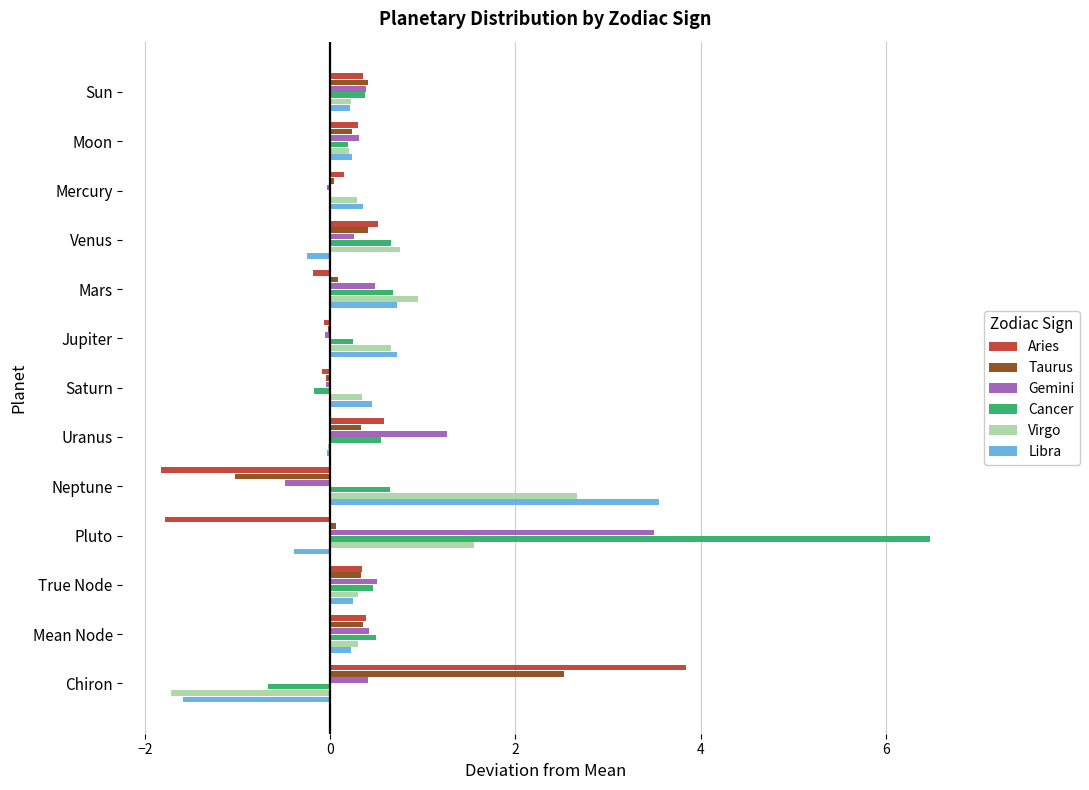

What is the maximum value shown in the chart?

6.5